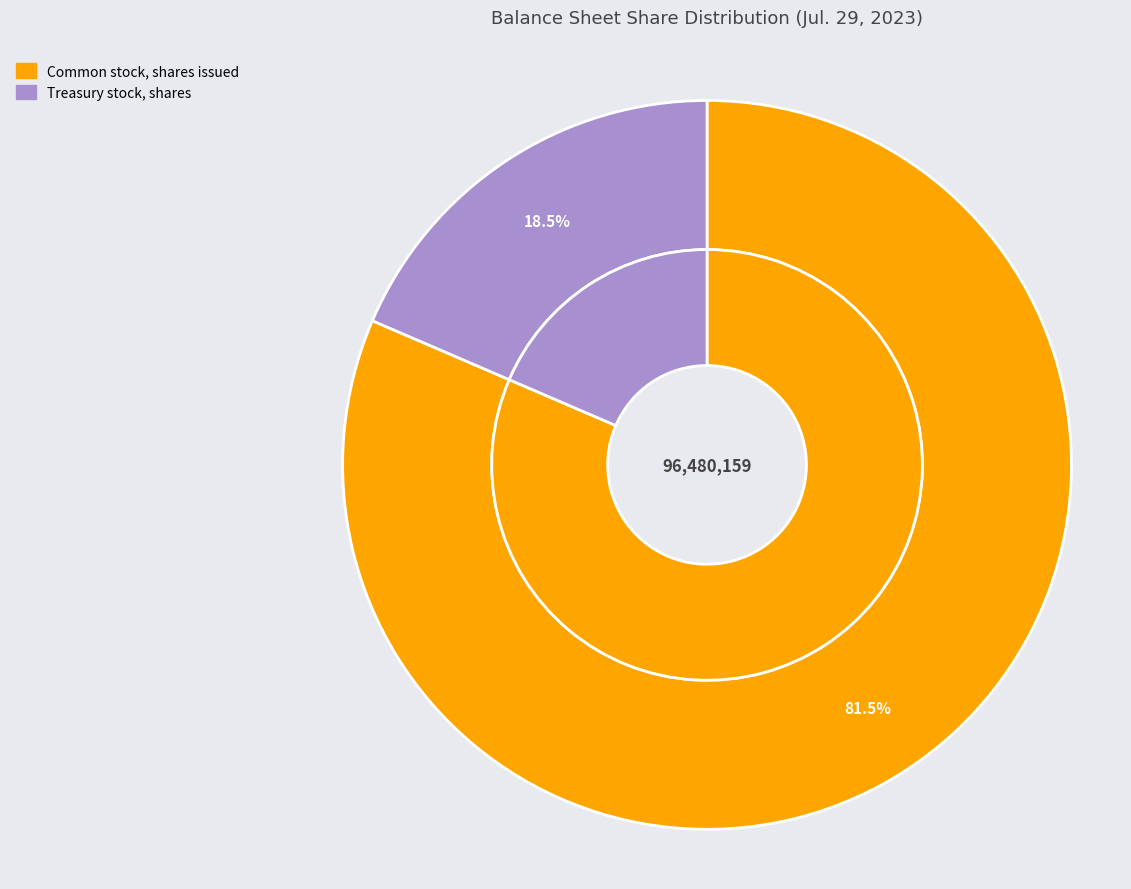

Approximately how many times larger is the value at Treasury stock, shares compared to Common stock, shares issued?

0.2